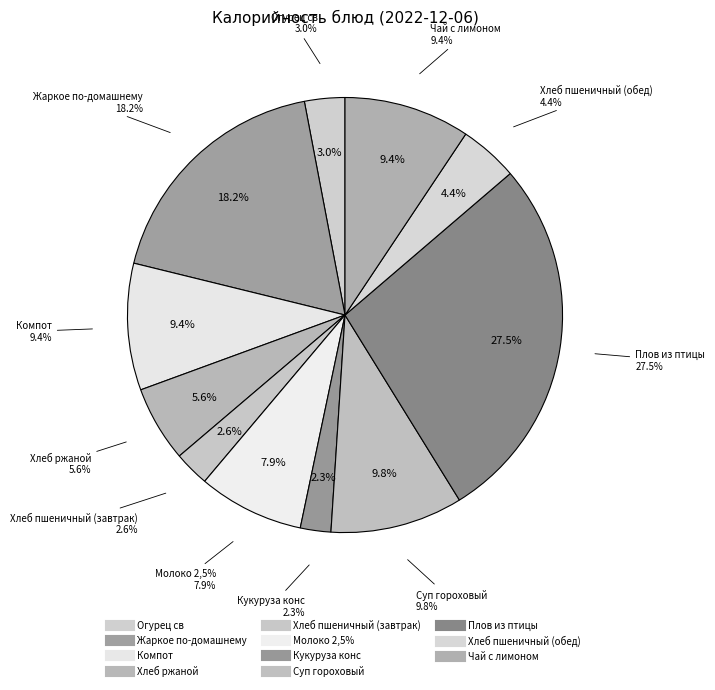

What percentage is the Кукуруза конс slice, to the nearest percent?

2%